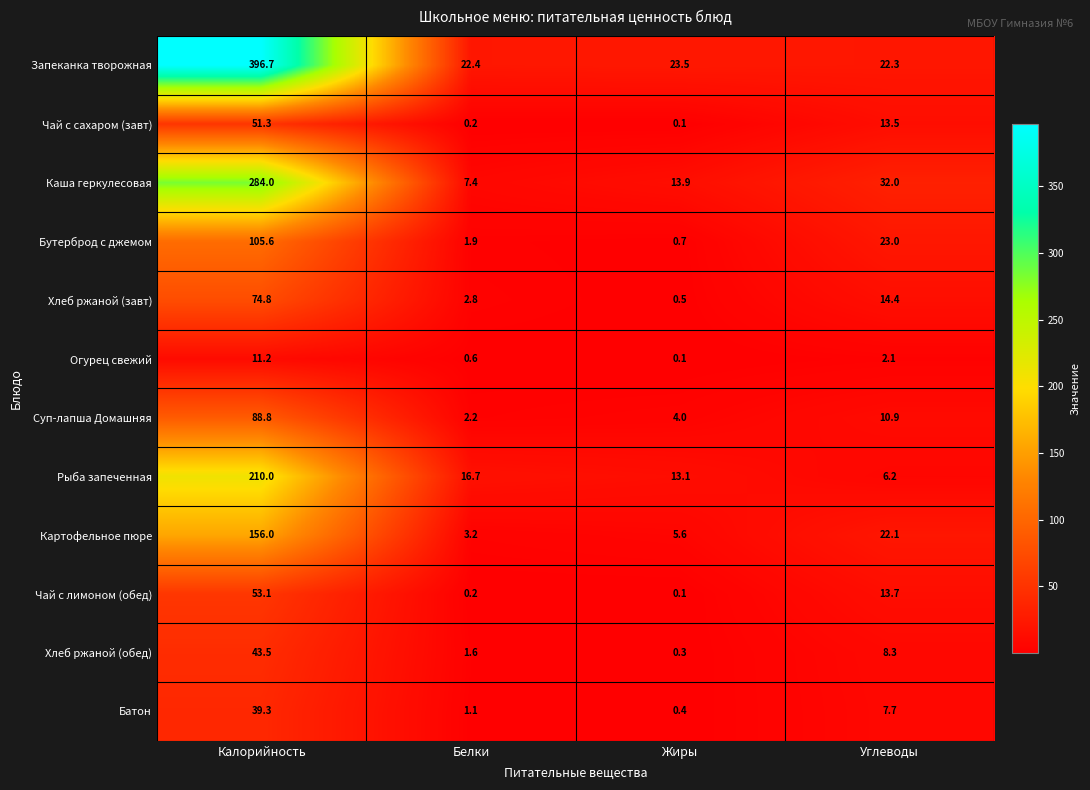

Which series has the largest total across all categories?

Запеканка творожная